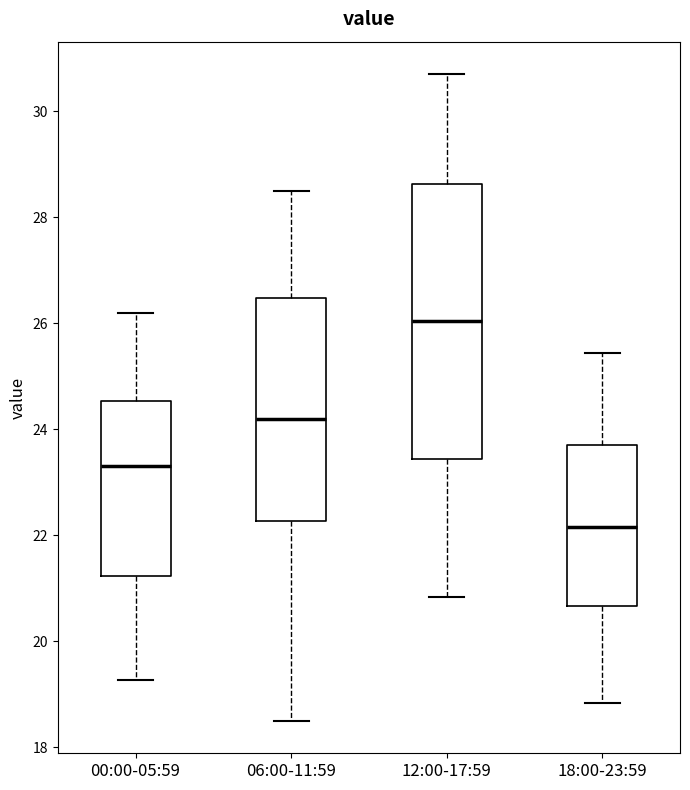

Comparing the boxes themselves (not the whiskers), which one is the tallest?

12:00-17:59